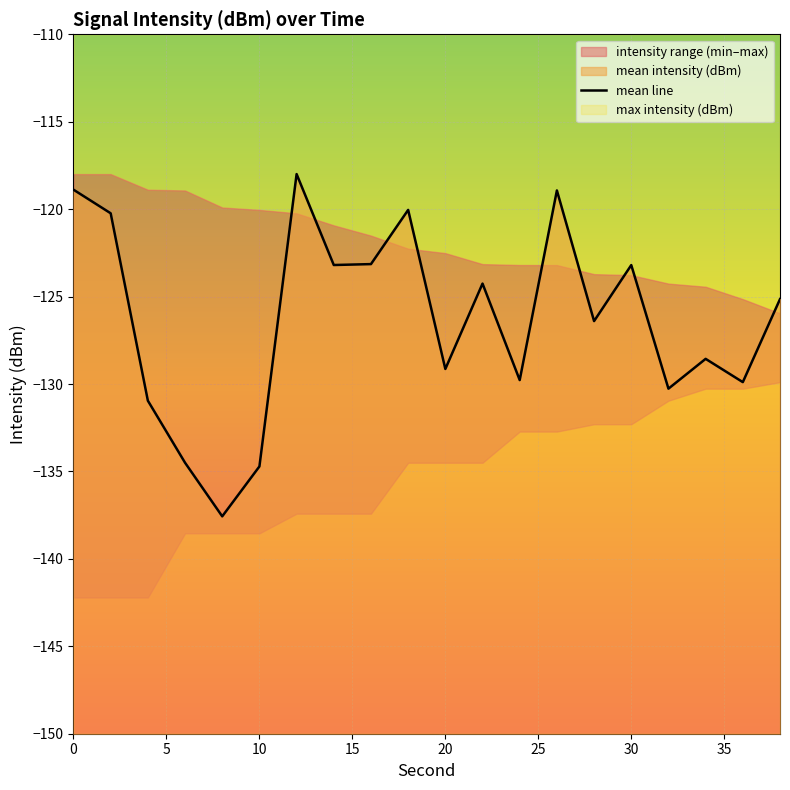

How many lines are shown in the chart?

1